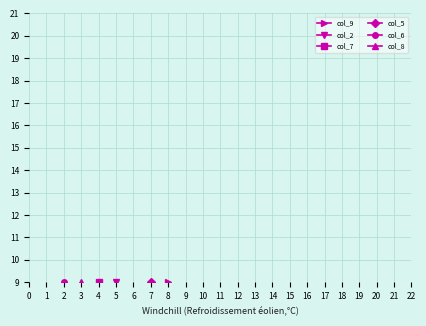

Where do col_9 and col_7 first cross each other?

3 and 5